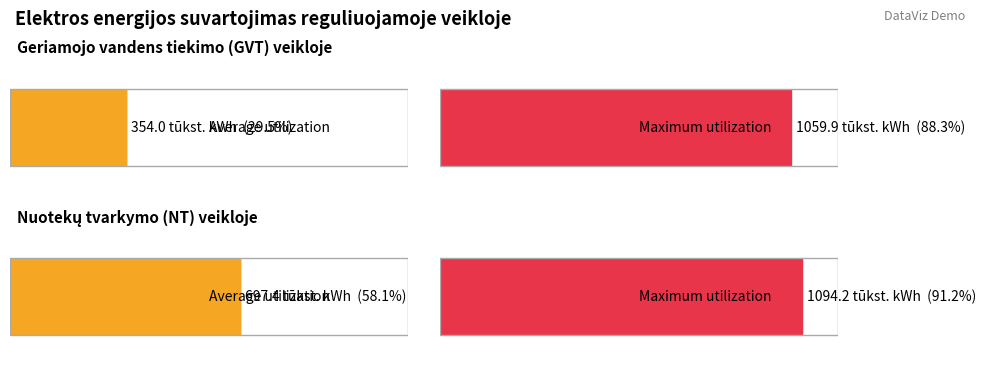

What position from the left is Nuotekų tvarkymo (NT) veikloje?

2